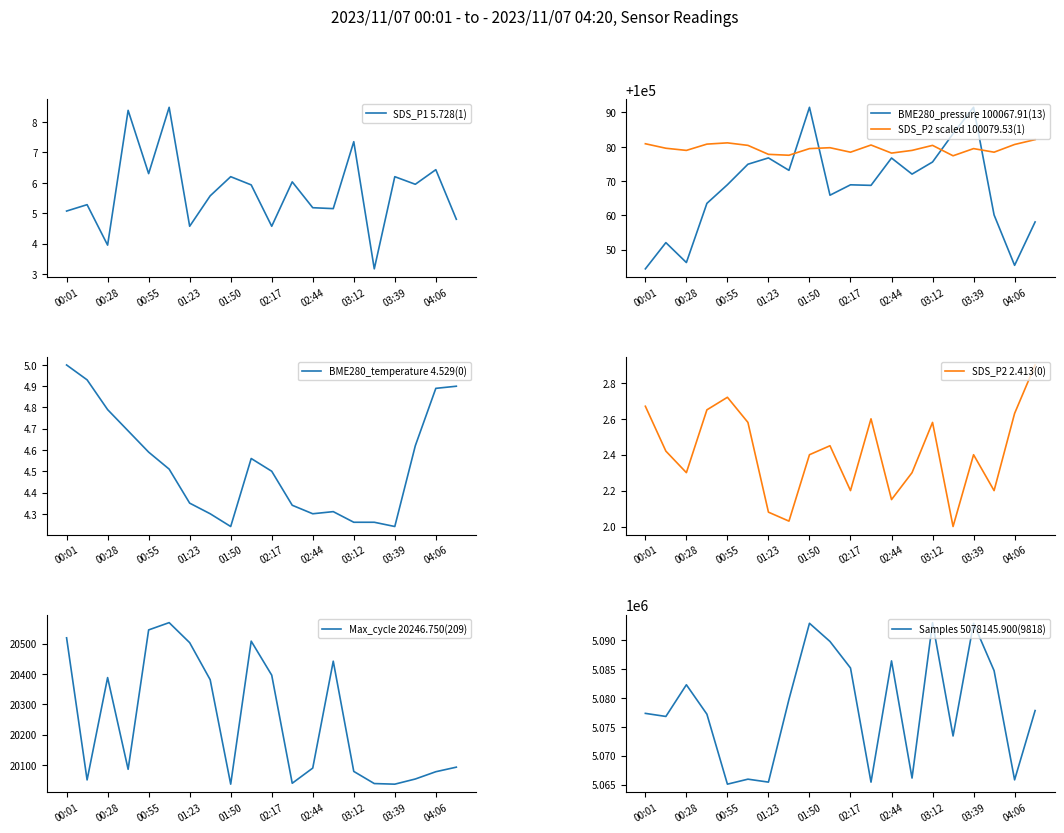

Which series has the largest total across all categories?

Samples